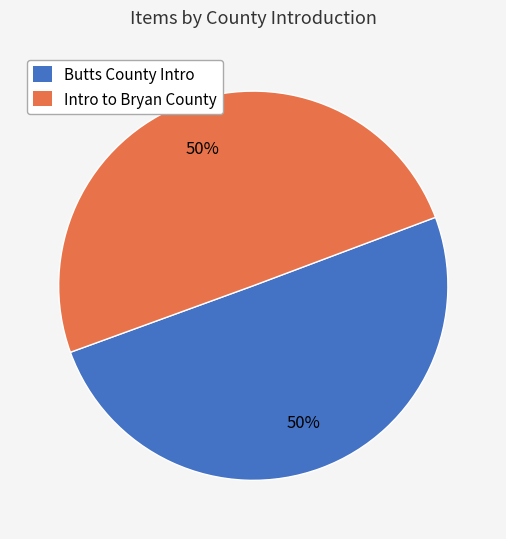

Is the sum of Butts County Intro and Intro to Bryan County greater than half?

Yes